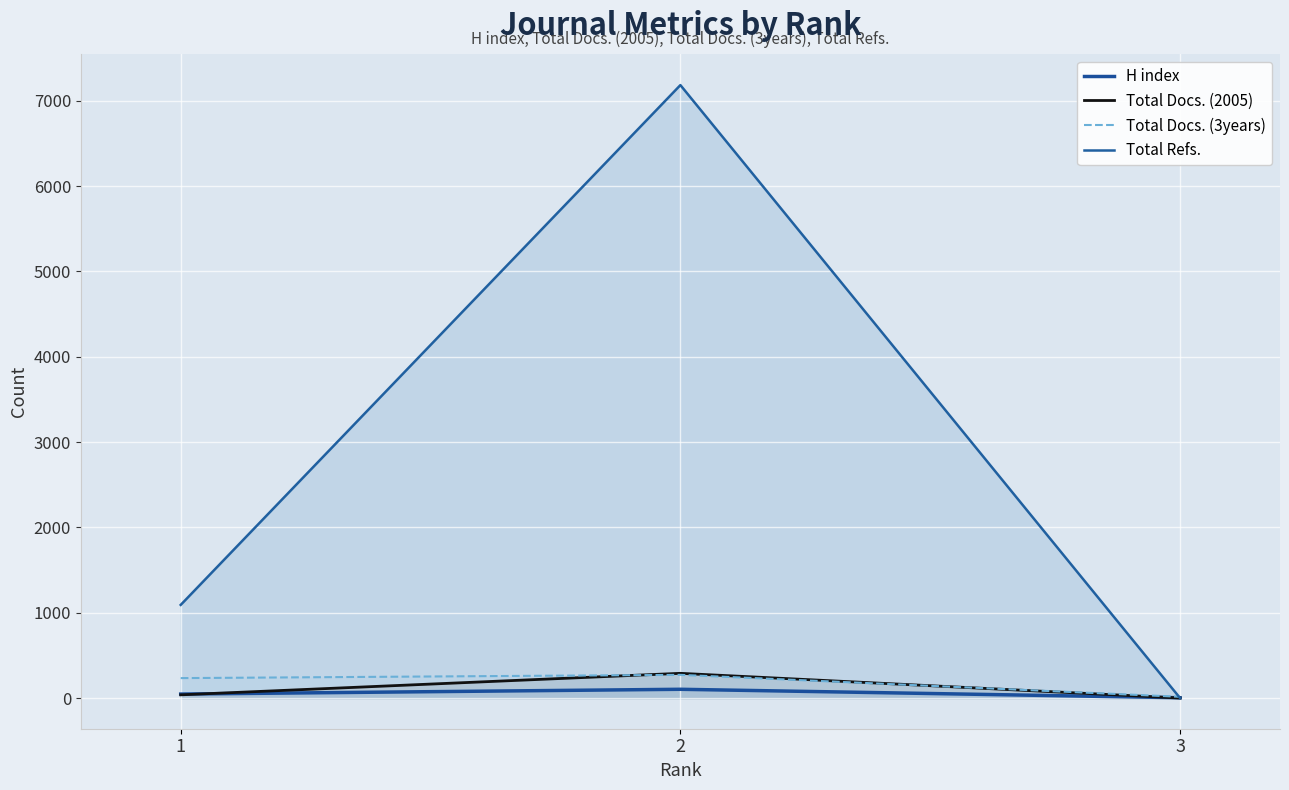

At 2, list the series in order from smallest to largest.

H index, Total Docs. (3years), Total Docs. (2005), Total Refs.